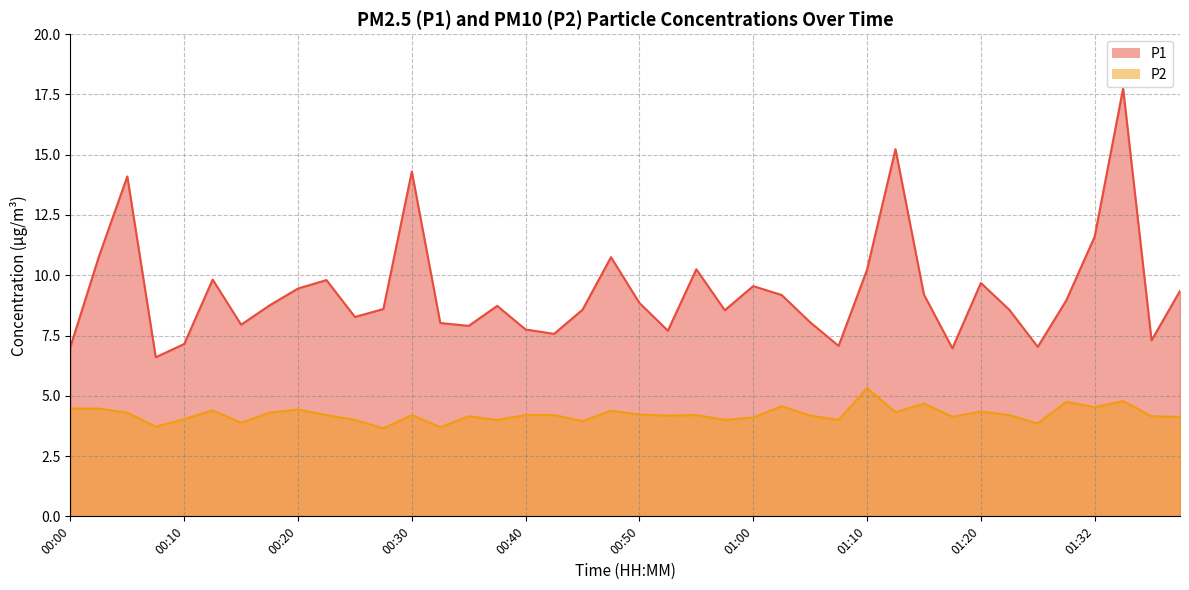

True or false: P1 and P2 cross at least once.

False